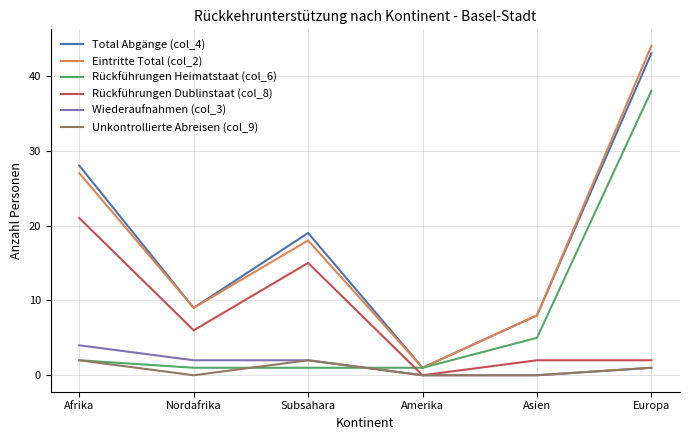

The Eintritte Total (col_2) series shows 69 at Europa. True or false?

False